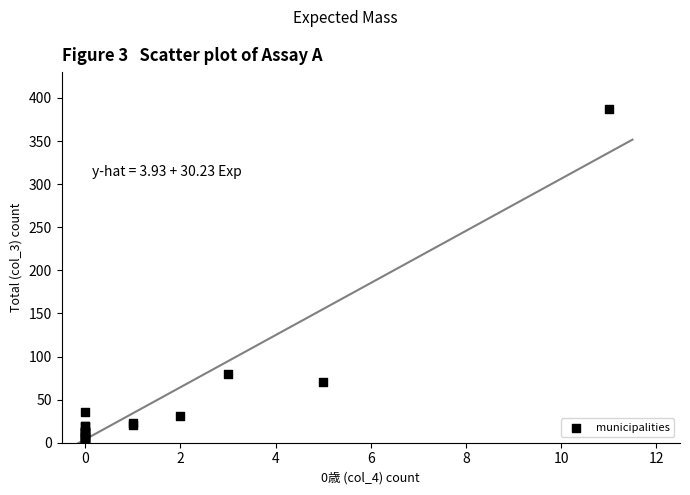

What Y value in the scatter plot is closest to 194?

80